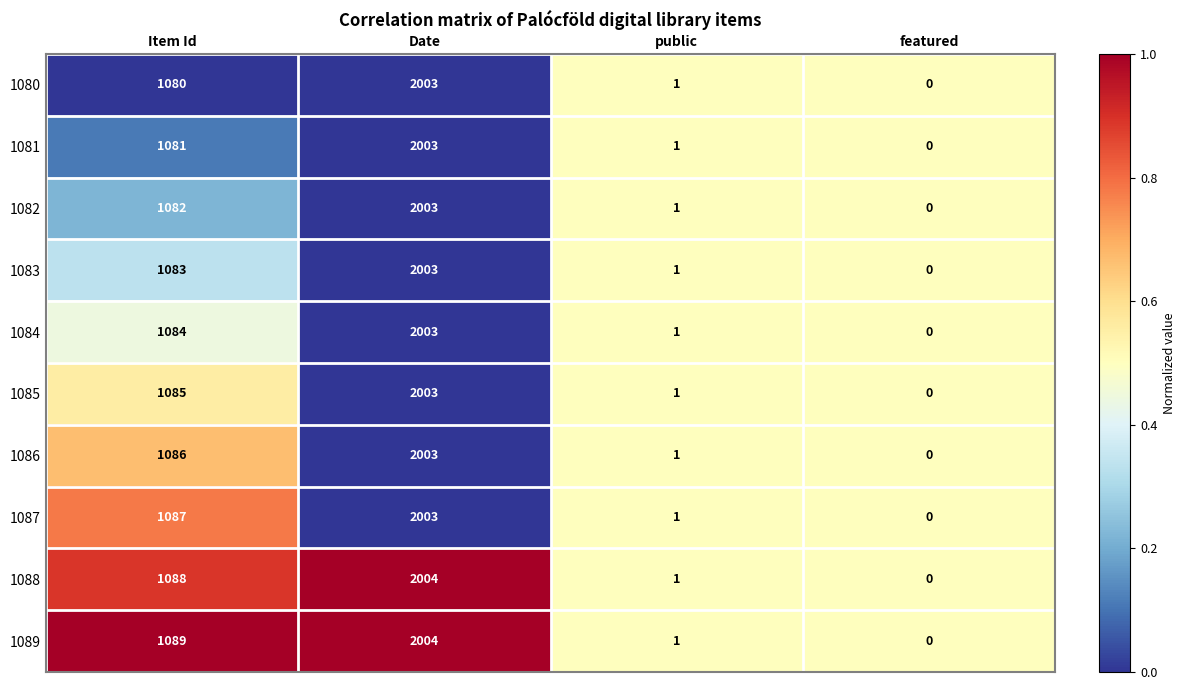

True or false: 1085 has a value of 0 at public.

False